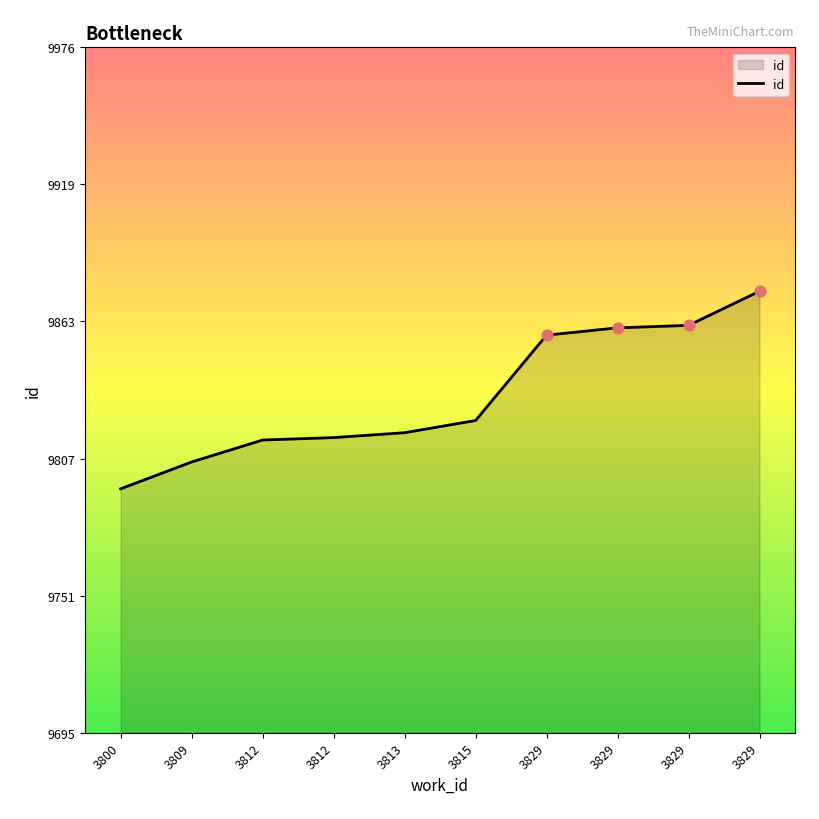

What is the change in value from 3812 to 3815?

+8